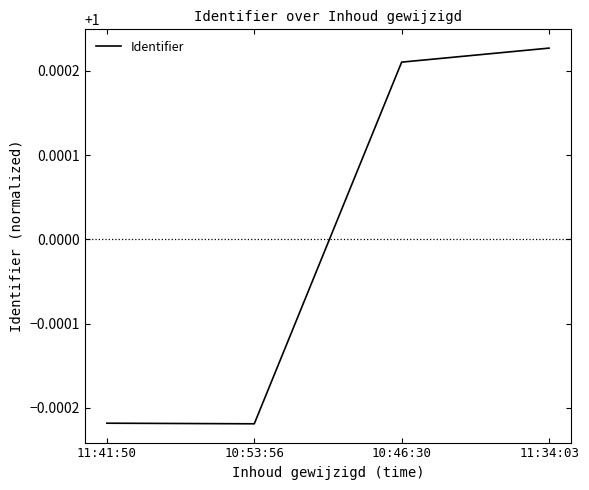

True or false: the data shows 1.5 at 10:46:30.

False